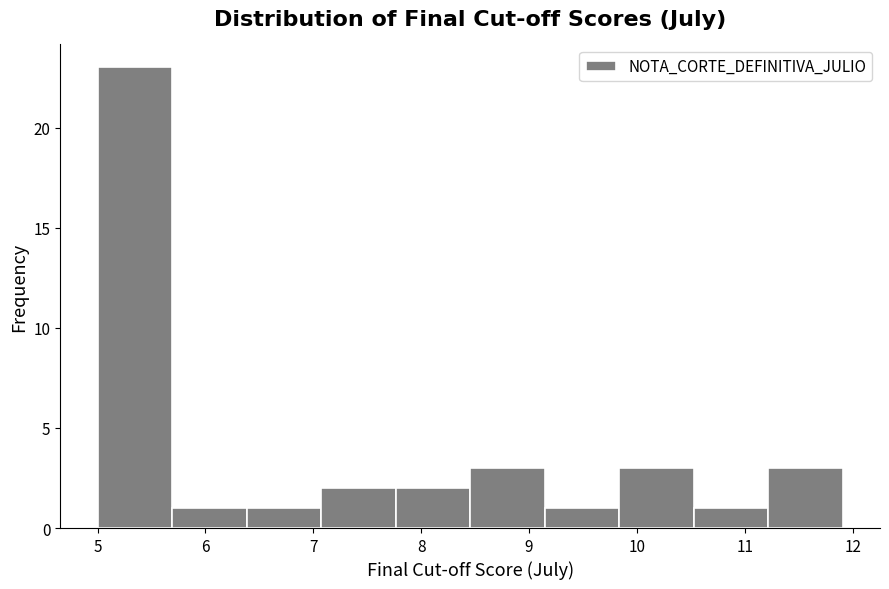

What is the height of the bar covering 10.5 to 11.2 on the x-axis? Neither the bar edges nor the heights are printed on the chart, so give them approximately, as read against the axes.

1